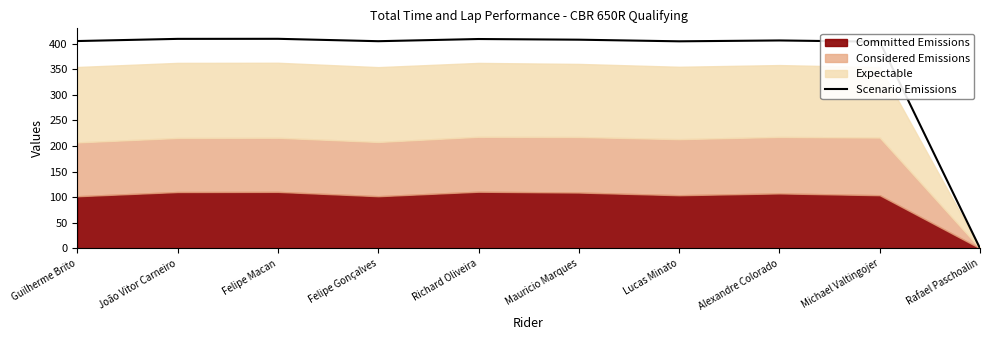

What is the change in value from João Vitor Carneiro to Mauricio Marques?

-1.6